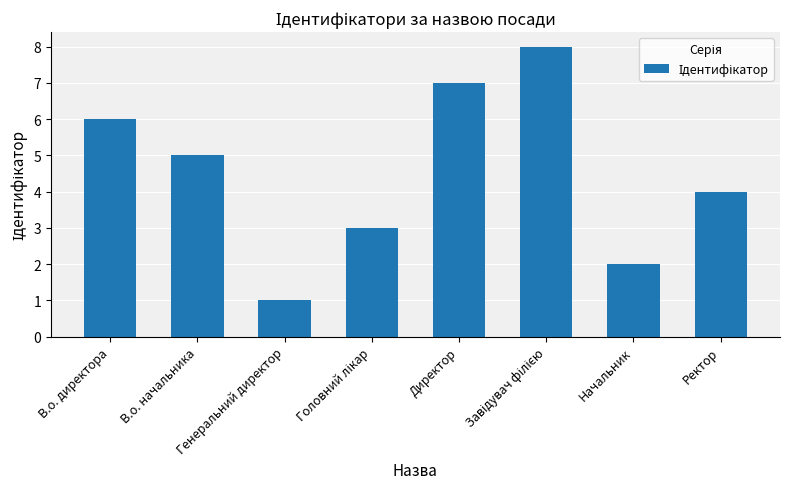

What is the difference between the maximum and minimum values?

7